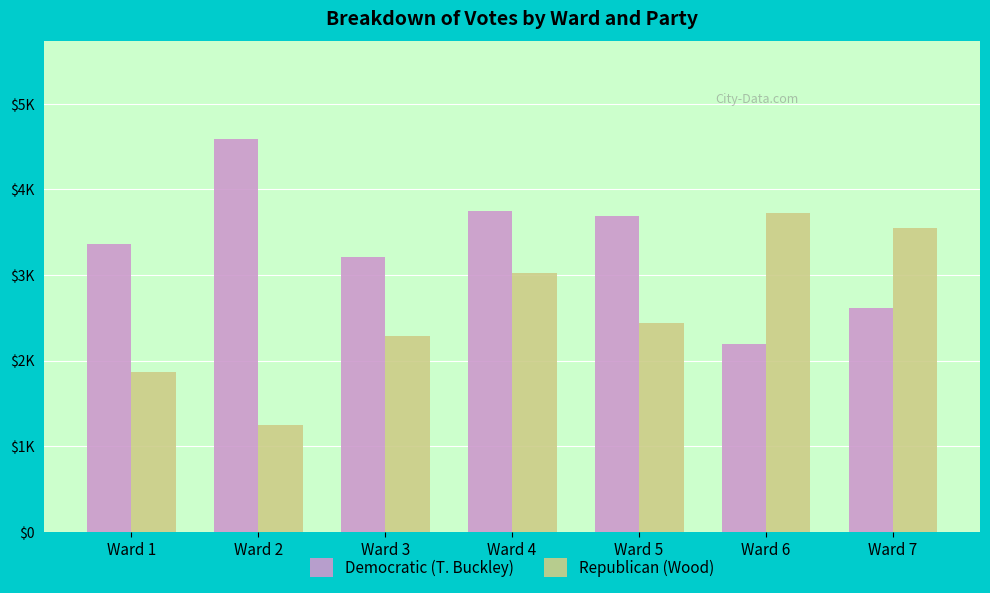

What are all the series names shown in the legend?

Democratic (T. Buckley), Republican (Wood)